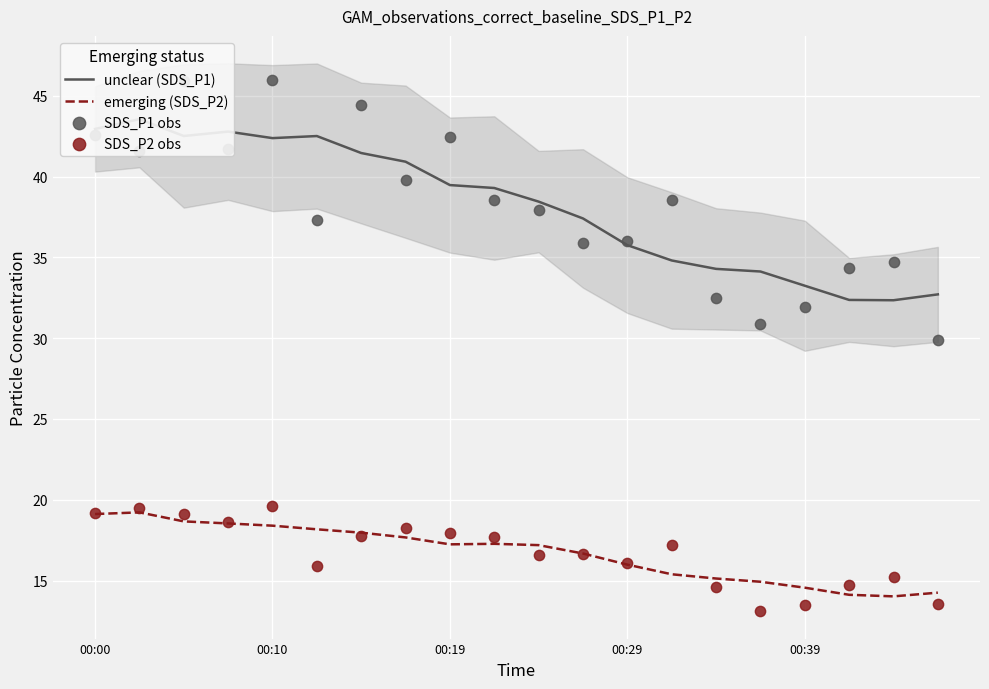

What are all the series names shown in the legend?

unclear (SDS_P1), emerging (SDS_P2), SDS_P1 obs, SDS_P2 obs